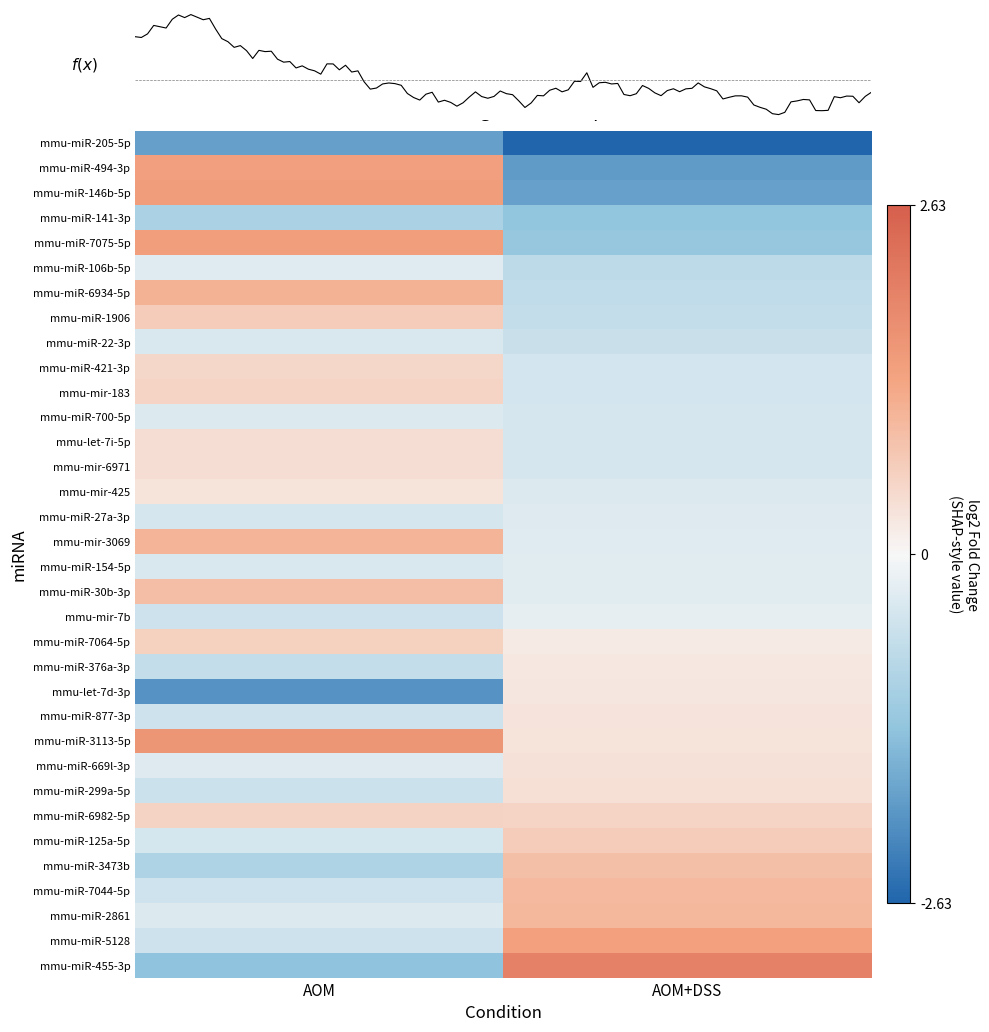

Reading right to left, transcribe all the data shown in this chart.

mmu-miR-205-5p: -2.6	-1.8
mmu-miR-494-3p: -1.9	1.4
mmu-miR-146b-5p: -1.8	1.5
mmu-miR-141-3p: -1.3	-1.0
mmu-miR-7075-5p: -1.2	1.4
mmu-miR-106b-5p: -0.8	-0.3
mmu-miR-6934-5p: -0.7	1.1
mmu-miR-1906: -0.7	0.7
mmu-miR-22-3p: -0.6	-0.4
mmu-miR-421-3p: -0.5	0.5
mmu-mir-183: -0.5	0.5
mmu-miR-700-5p: -0.4	-0.3
mmu-let-7i-5p: -0.4	0.4
mmu-mir-6971: -0.4	0.4
mmu-mir-425: -0.3	0.3
mmu-miR-27a-3p: -0.3	-0.4
mmu-mir-3069: -0.3	1.1
mmu-miR-154-5p: -0.3	-0.4
mmu-miR-30b-3p: -0.3	0.9
mmu-mir-7b: -0.2	-0.5
mmu-miR-7064-5p: 0.2	0.6
mmu-miR-376a-3p: 0.2	-0.7
mmu-let-7d-3p: 0.3	-2.0
mmu-miR-877-3p: 0.3	-0.5
mmu-miR-3113-5p: 0.3	1.6
mmu-miR-669l-3p: 0.3	-0.3
mmu-miR-299a-5p: 0.4	-0.6
mmu-miR-6982-5p: 0.6	0.6
mmu-miR-125a-5p: 0.7	-0.4
mmu-miR-3473b: 0.9	-0.9
mmu-miR-7044-5p: 1.0	-0.5
mmu-miR-2861: 1.0	-0.3
mmu-miR-5128: 1.4	-0.5
mmu-miR-455-3p: 2.0	-1.3